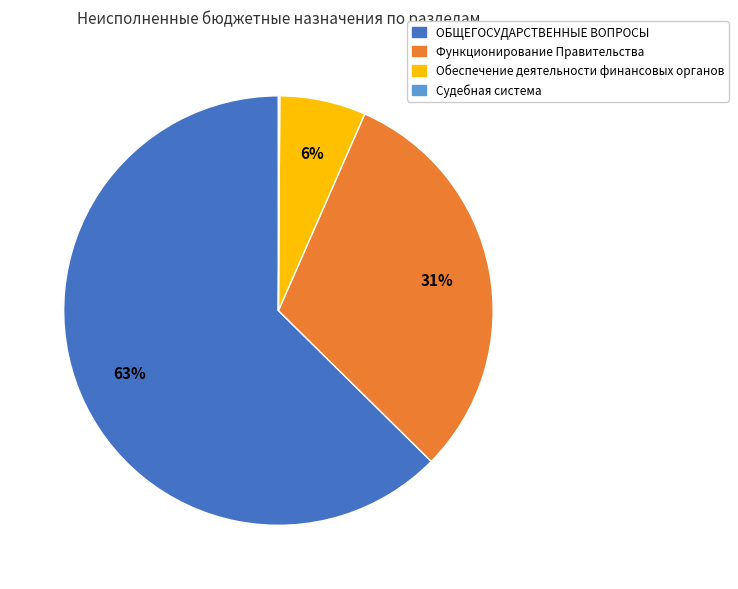

Is there any slice that represents more than half of the pie?

Yes